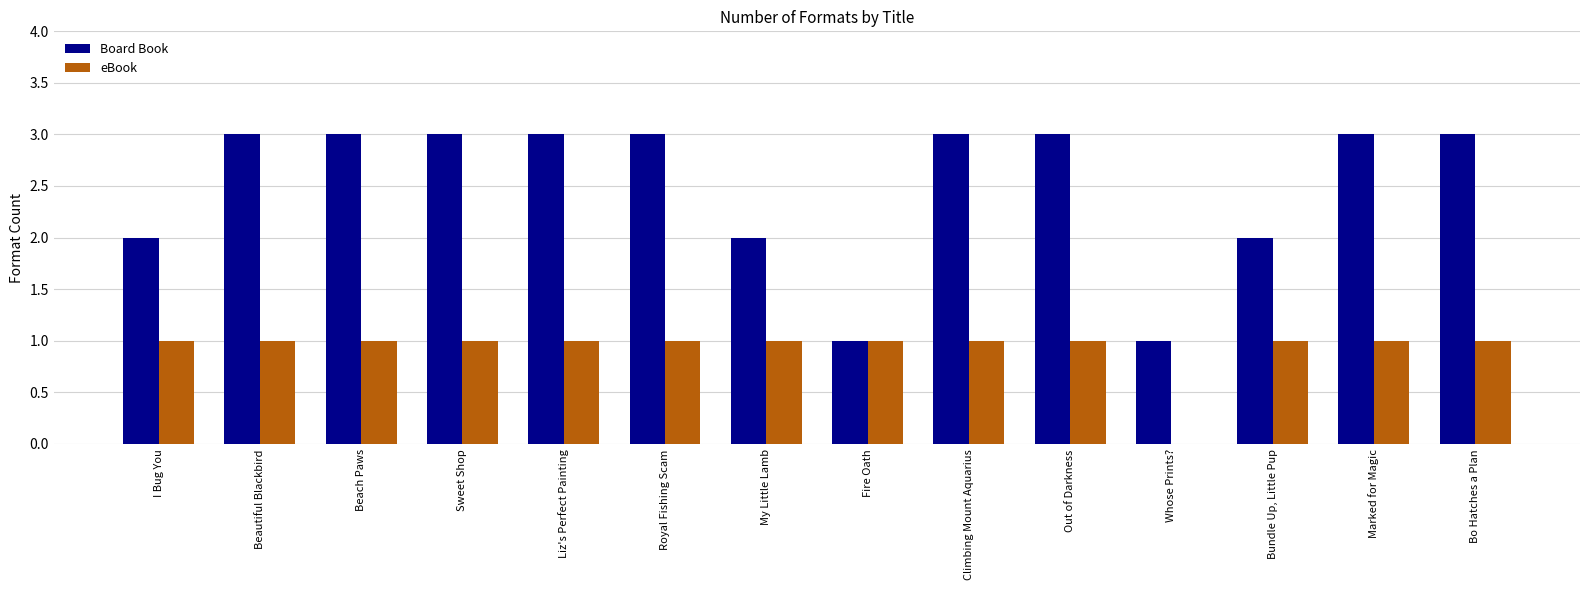

The Board Book series shows 3 at Bundle Up, Little Pup. True or false?

False